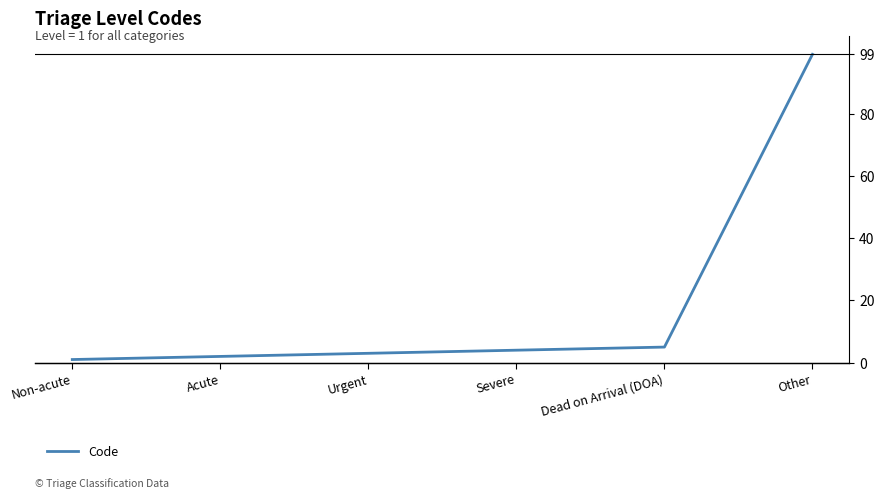

What is the difference between the maximum and minimum values?

98